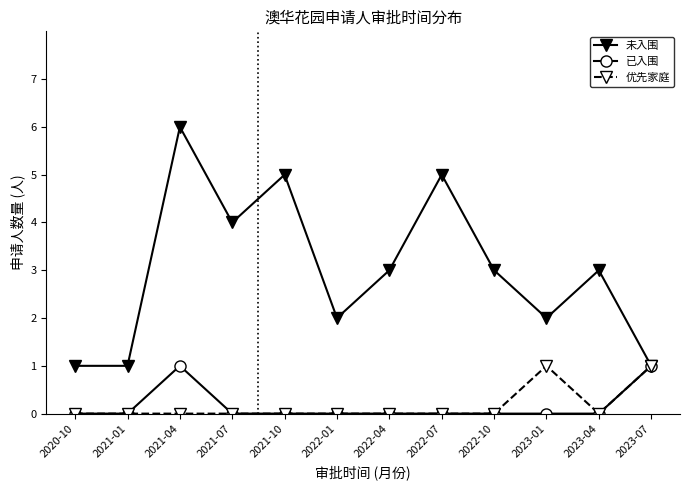

Is this an area chart (filled region under the line)?

No